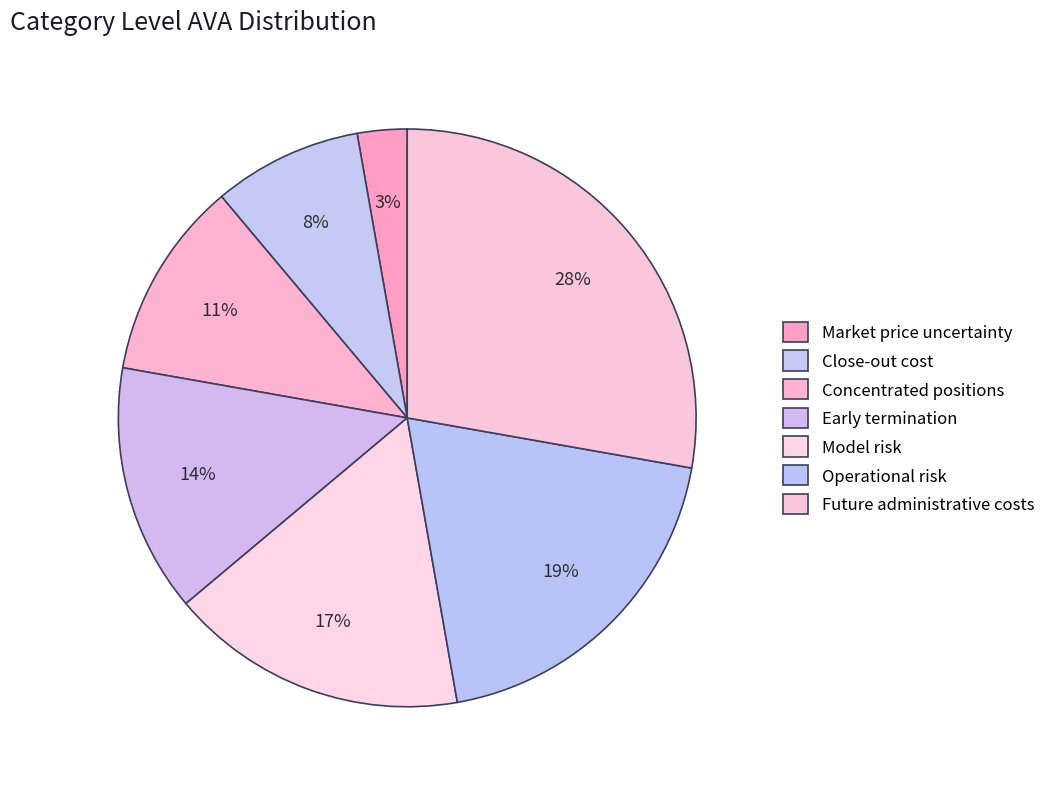

Count the number of slices in the pie.

7